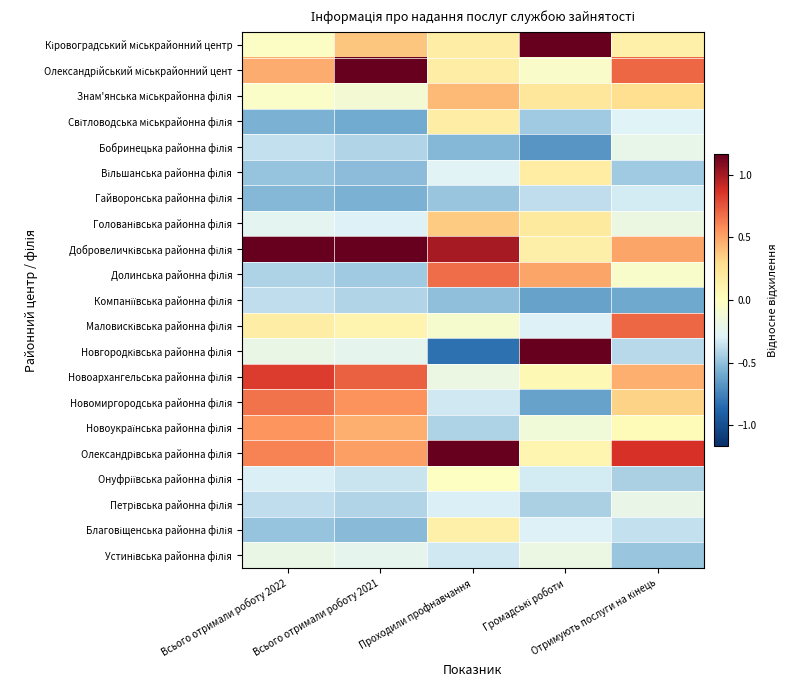

What is the smallest value displayed?

-0.8